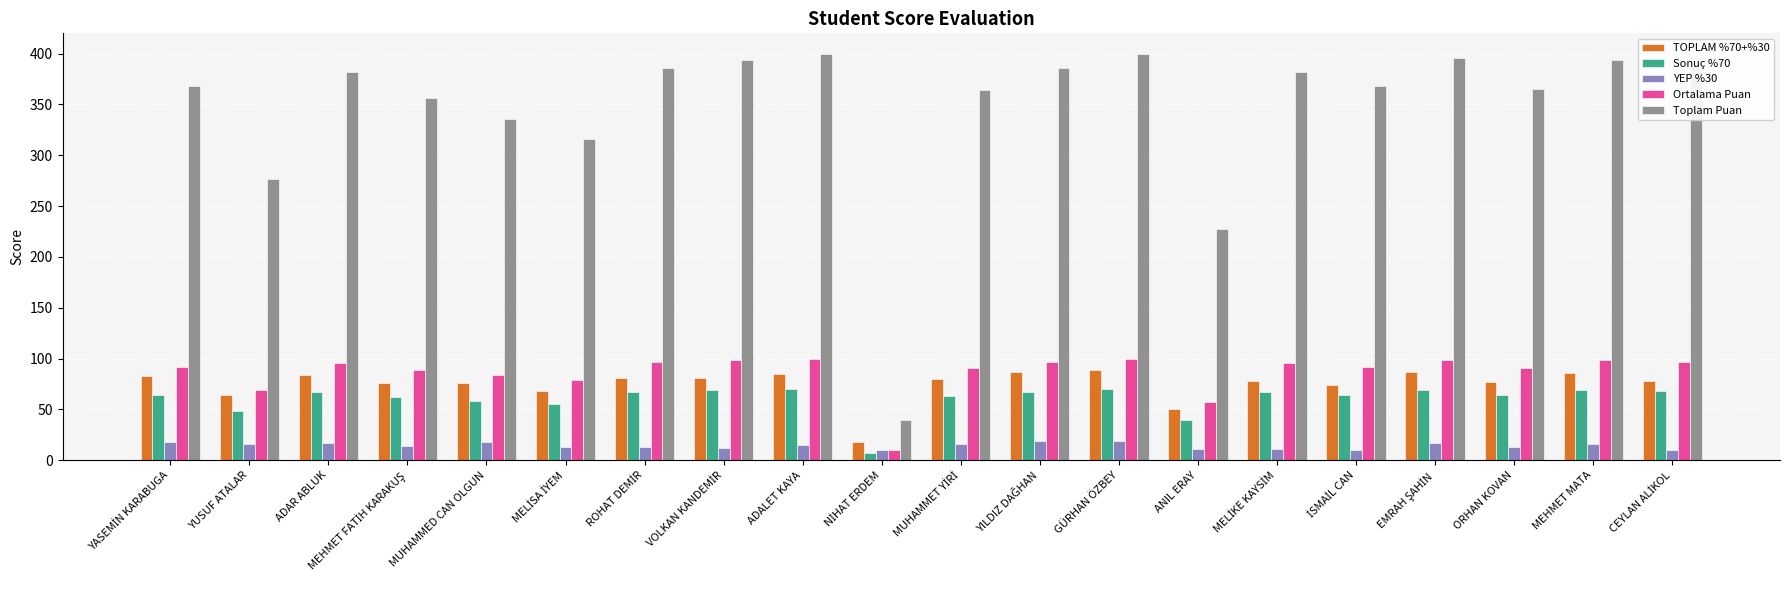

Where is Toplam Puan nearest to the value 220?

ANIL ERAY